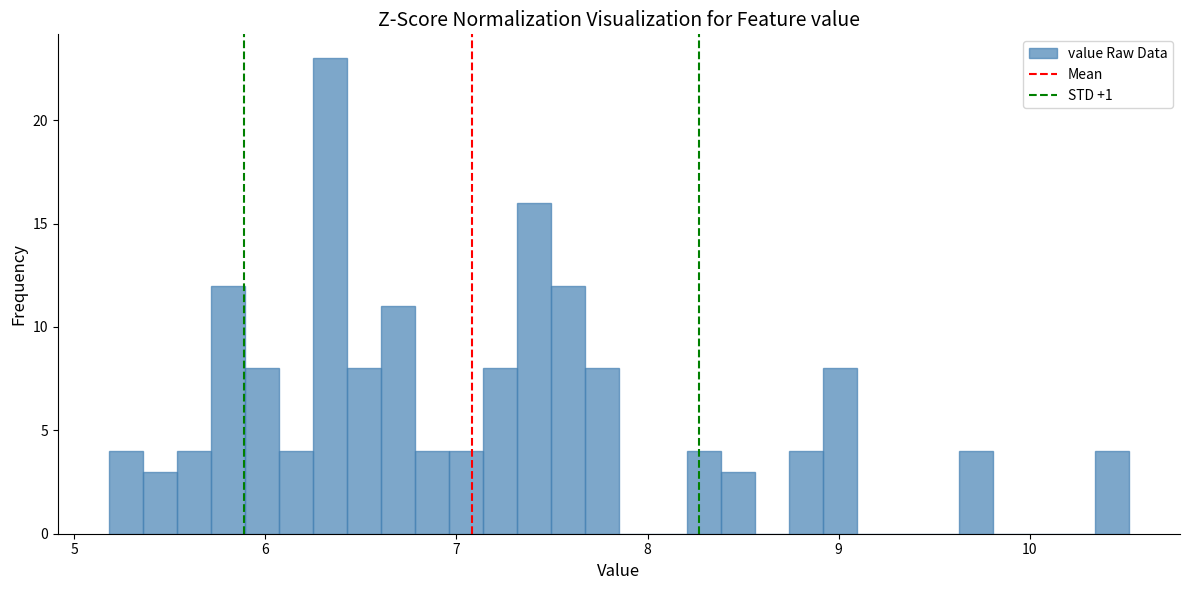

Read against the x-axis, roughly where is the centre of the tallest bar?

6.3